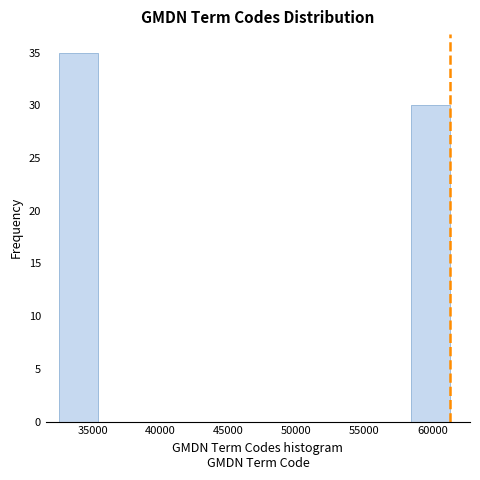

Reading left to right, list every bar in this chart as the range it spans on the x-axis followed by its height. Neither the bar edges nor the heights are printed on the chart, so give them approximately, as read against the axes.

32500 to 35500: 35
35500 to 38500: 0
38500 to 41000: 0
41000 to 44000: 0
44000 to 47000: 0
47000 to 50000: 0
50000 to 52500: 0
52500 to 55500: 0
55500 to 58500: 0
58500 to 61500: 30